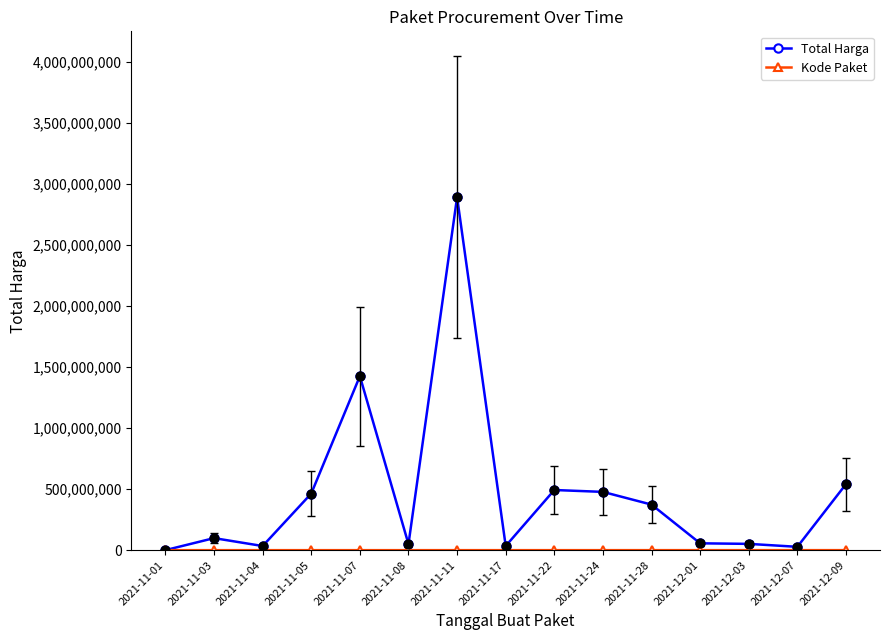

Which series has the largest total across all categories?

Total Harga